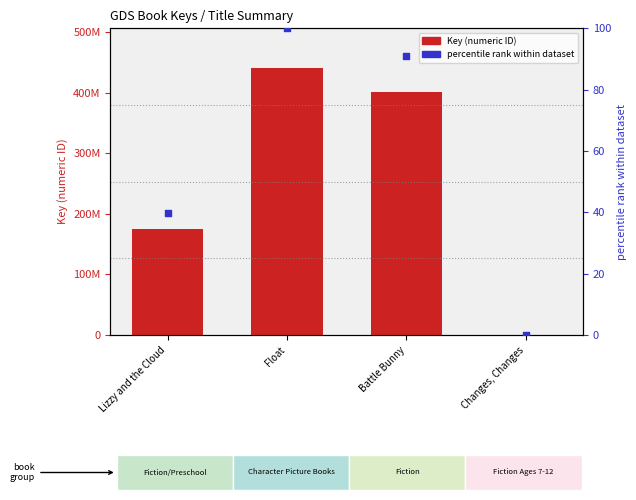

Which series contains the highest Y value?

Key (numeric ID)